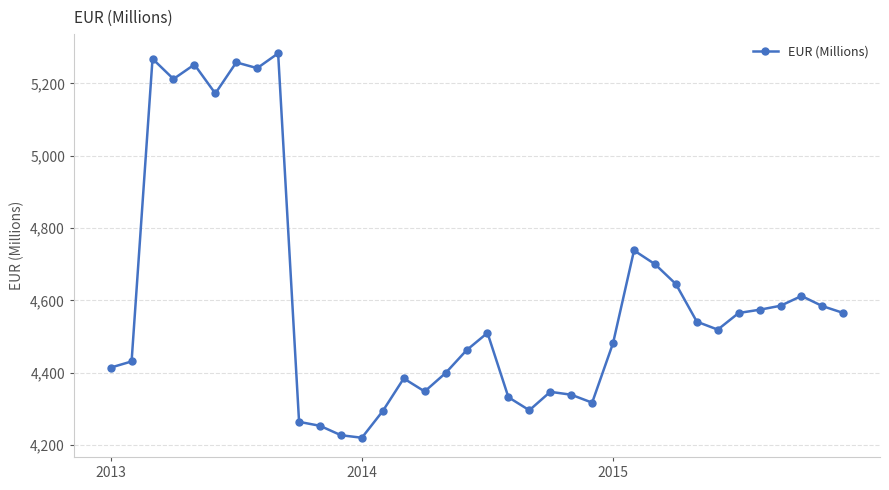

What is the smallest value displayed?

4220